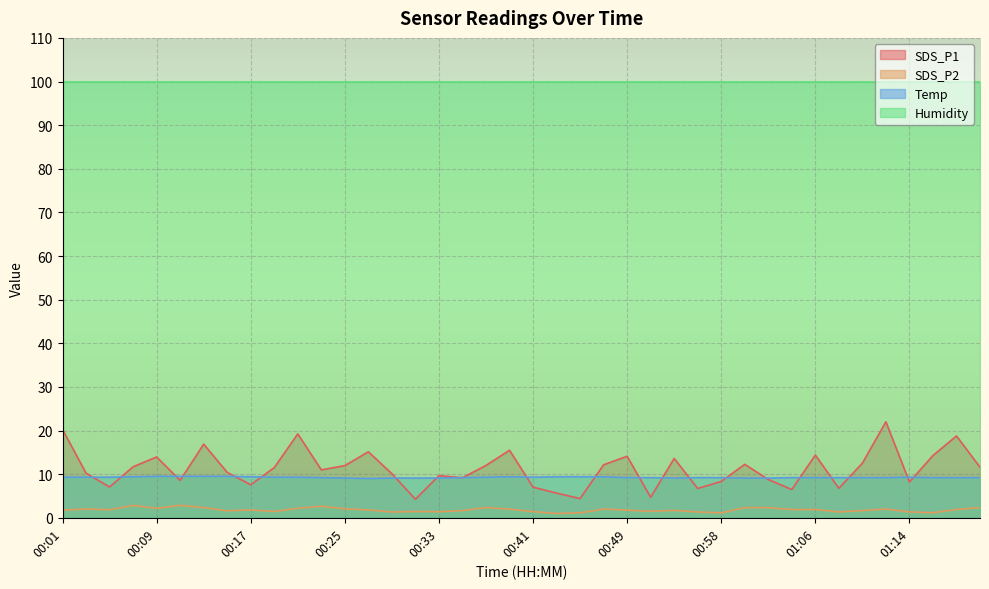

At which category is the sum across all series the highest?

01:12